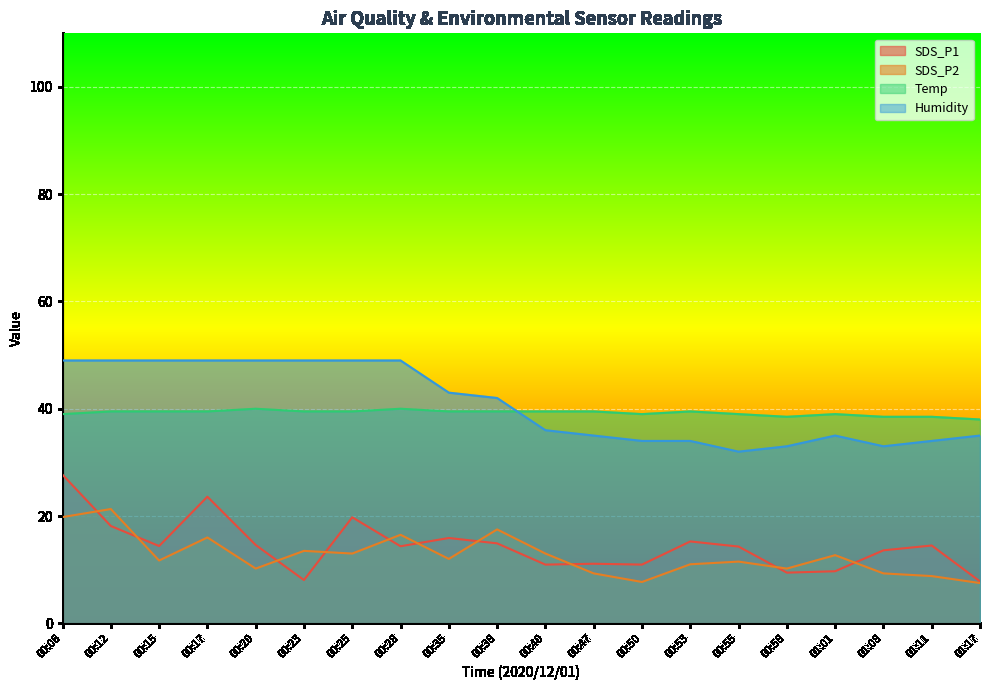

What value does the SDS_P2 series have at 00:15?

11.7